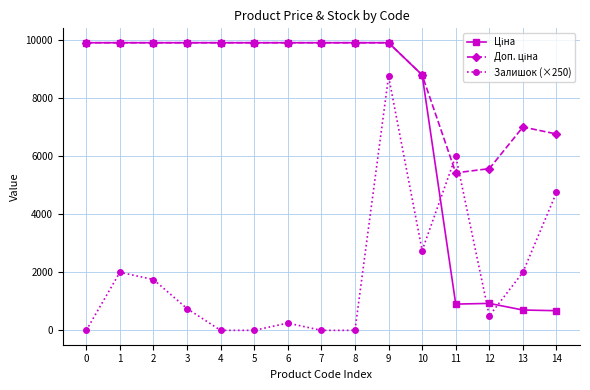

What is the value of the Залишок (×250) point at the 10th from the left?

8750.0